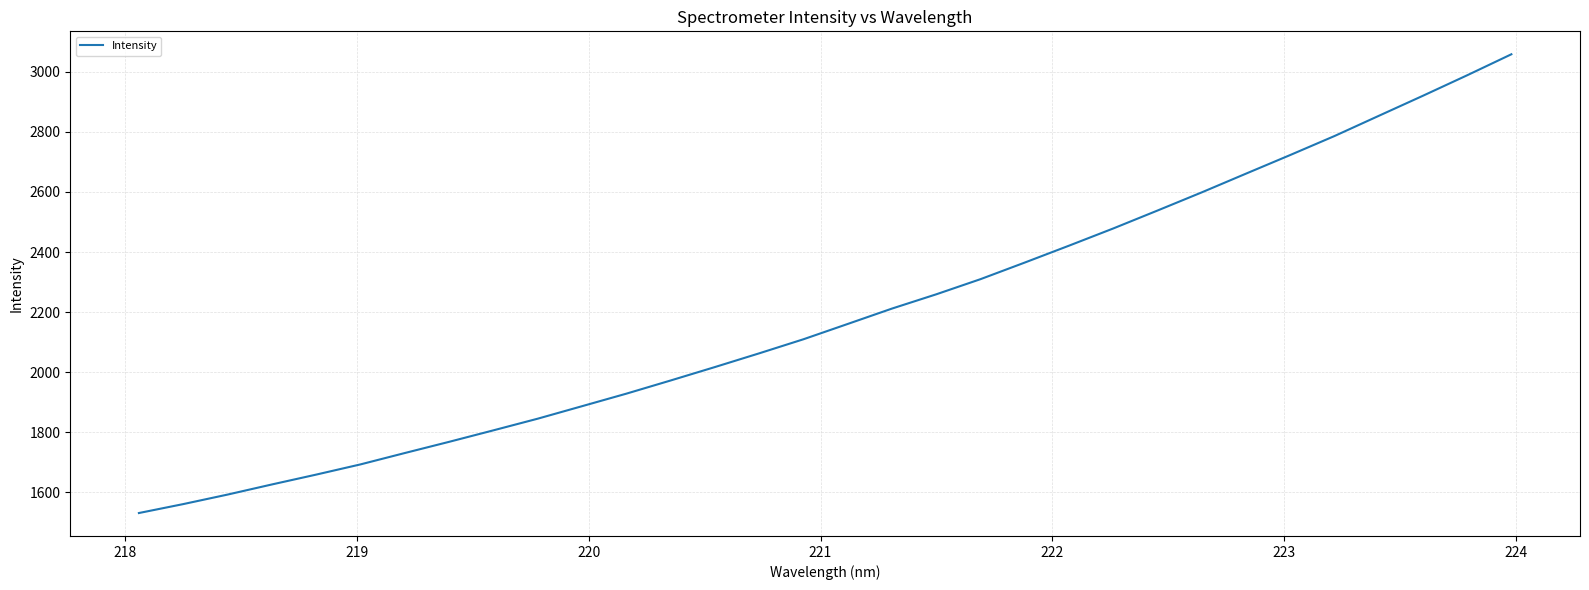

What is the maximum value shown in the chart?

3058.6